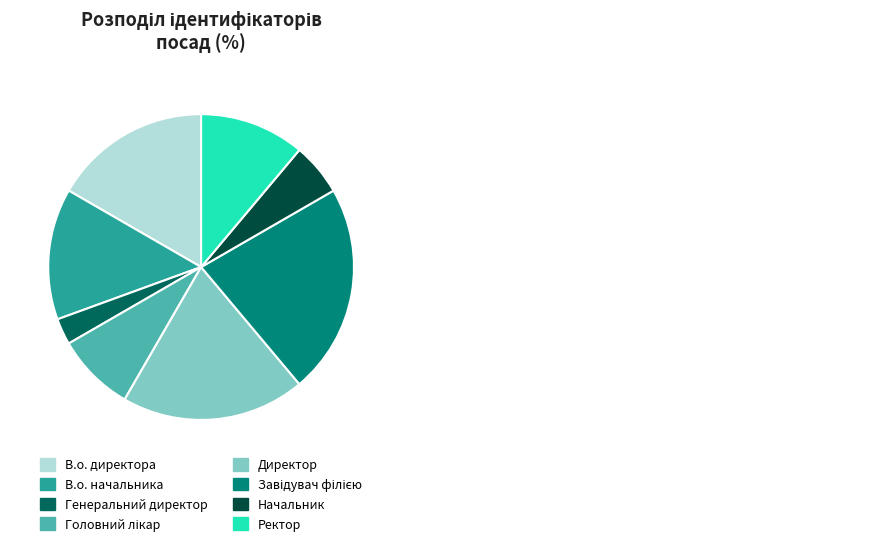

Is В.о. начальника the majority of the pie?

No